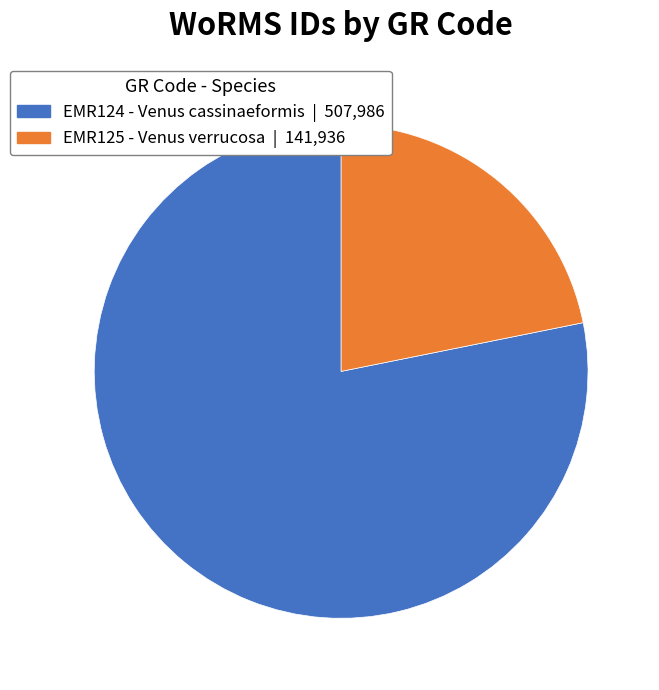

Which has a higher value, EMR124 or EMR125?

EMR124